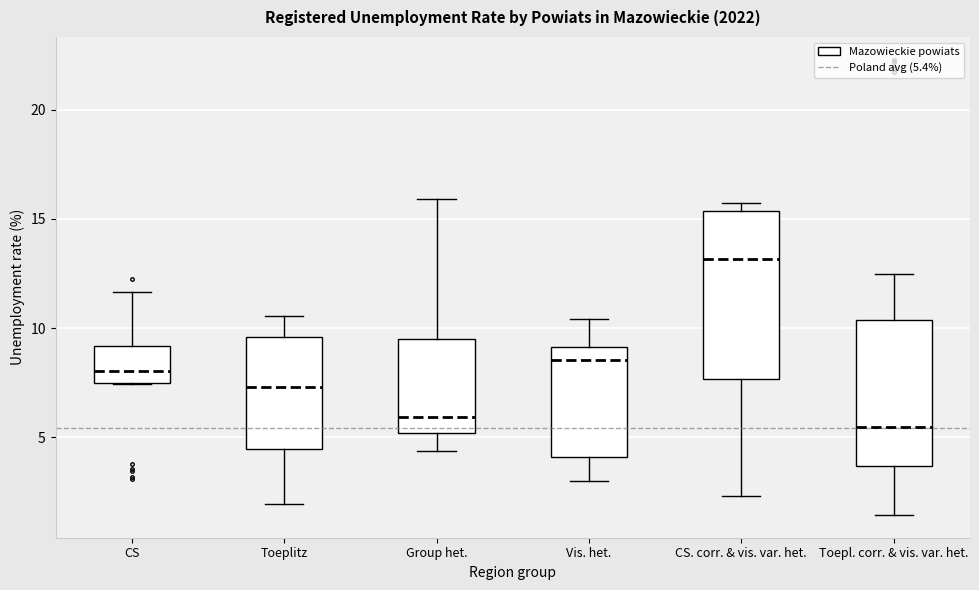

Reading left to right, transcribe this box plot: for each box, give where its median line is, the range the box spans, and where its two whiskers end, as read against the y-axis. The values are not printed on the chart, so give them approximately, as read against the axis.

CS: median 8.0, box 7.5 to 9.0, whiskers 7.5 to 11.5
Toeplitz: median 7.5, box 4.5 to 9.5, whiskers 2.0 to 10.5
Group het.: median 6.0, box 5.0 to 9.5, whiskers 4.5 to 16.0
Vis. het.: median 8.5, box 4.0 to 9.0, whiskers 3.0 to 10.5
CS. corr. & vis. var. het.: median 13.0, box 7.5 to 15.5, whiskers 2.5 to 15.5 (just above the box's upper edge)
Toepl. corr. & vis. var. het.: median 5.5, box 3.5 to 10.5, whiskers 1.5 to 12.5